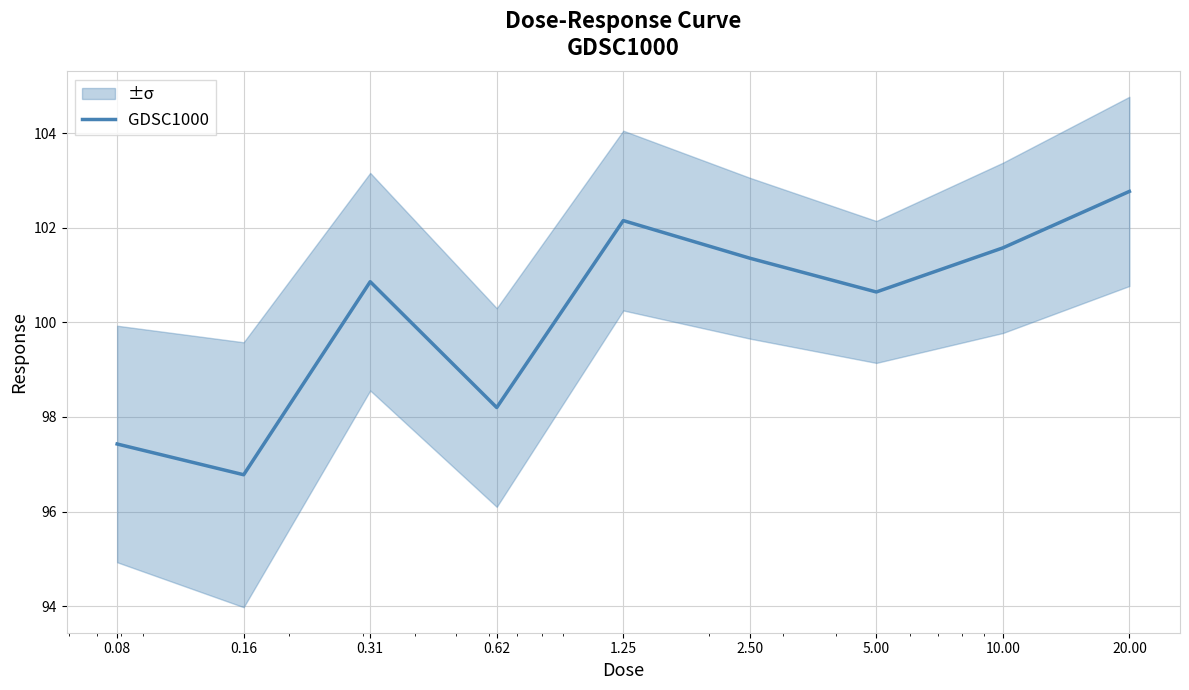

True or false: there are more than 1 points higher than both neighbors.

True